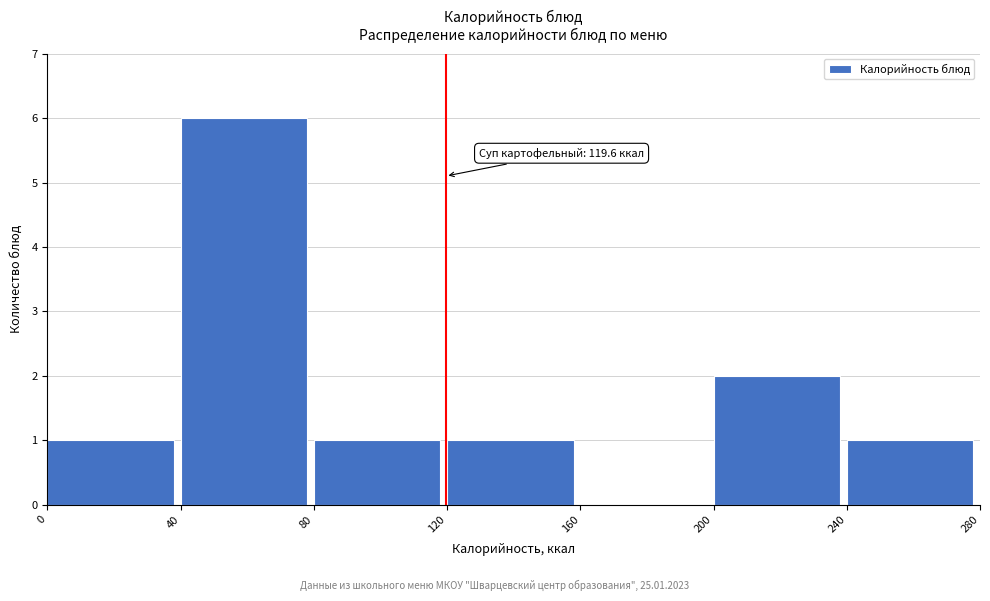

Over which range of the x-axis is the bar tallest?

40 to 80